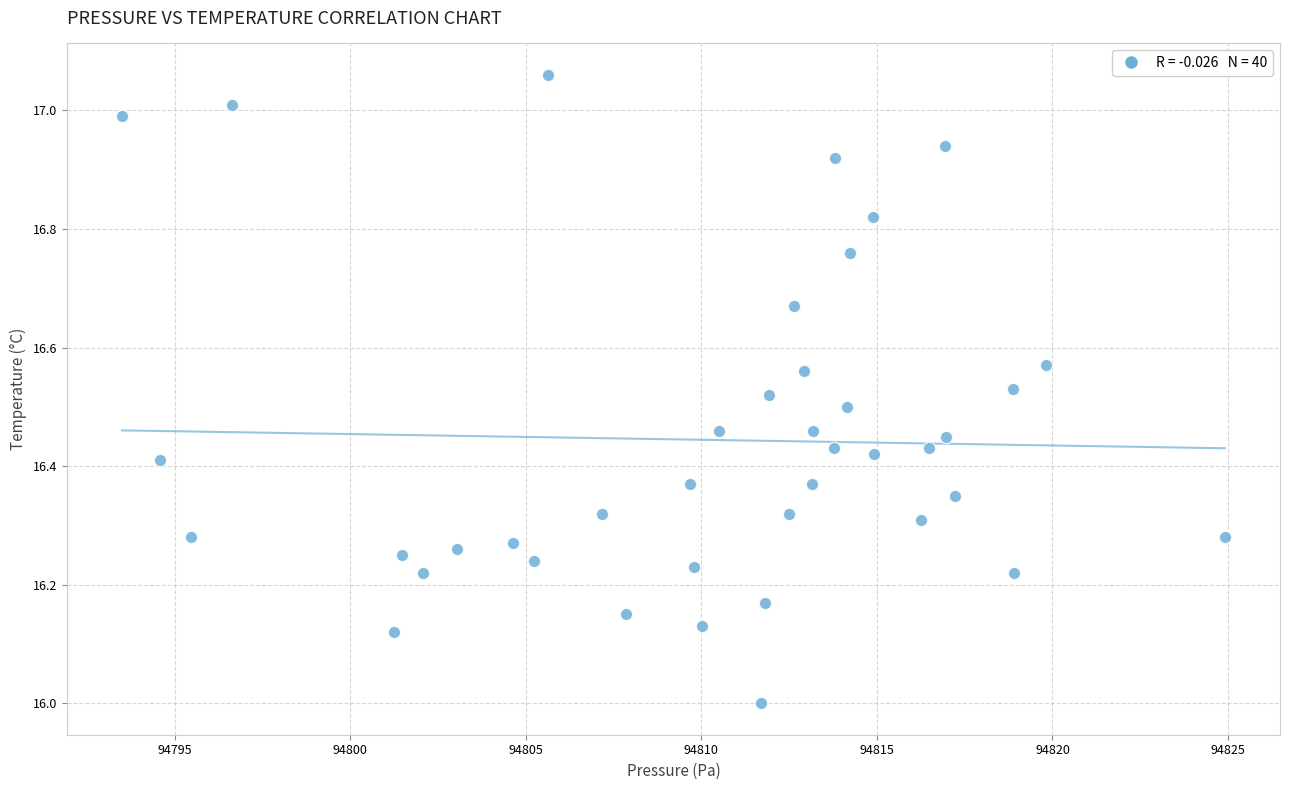

What is the range of X values (max minus min)?

31.4